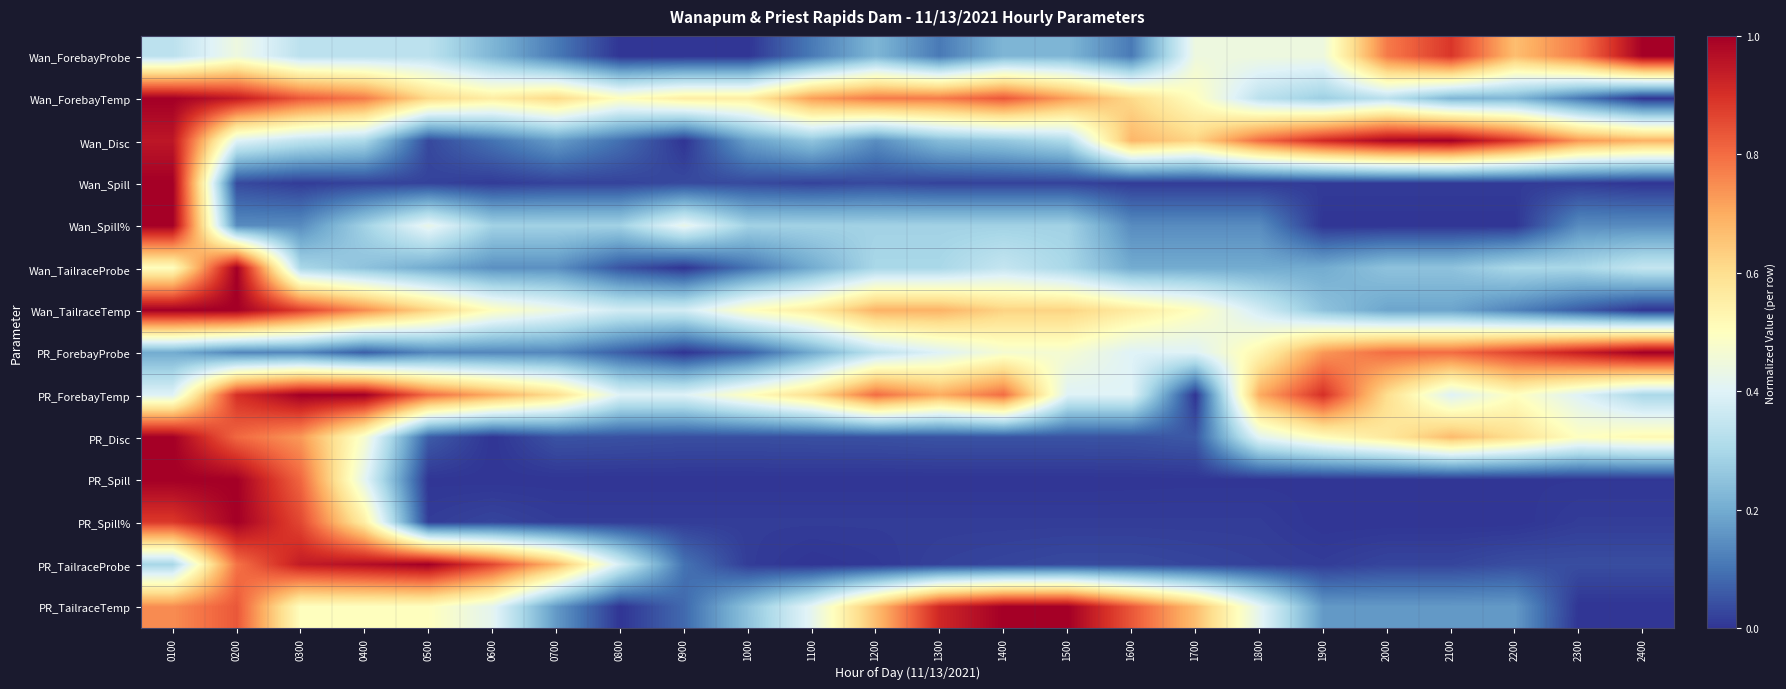

What is the greatest value displayed?

1.0